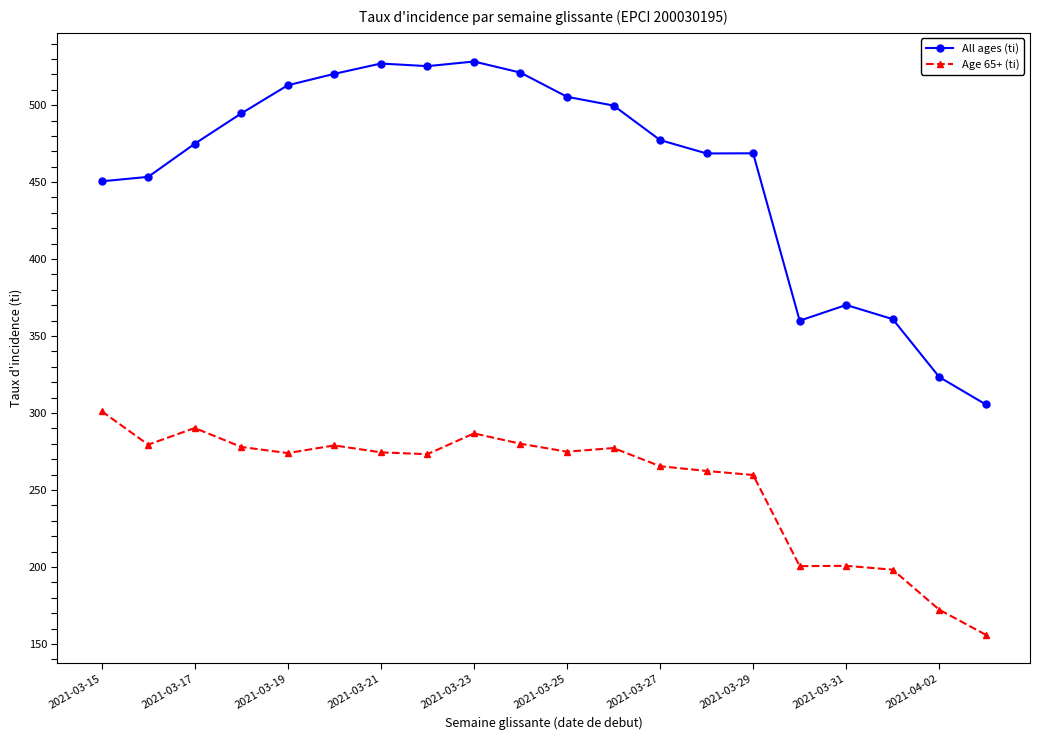

In Age 65+ (ti), how many points are lower than both neighbors (excluding endpoints)?

5